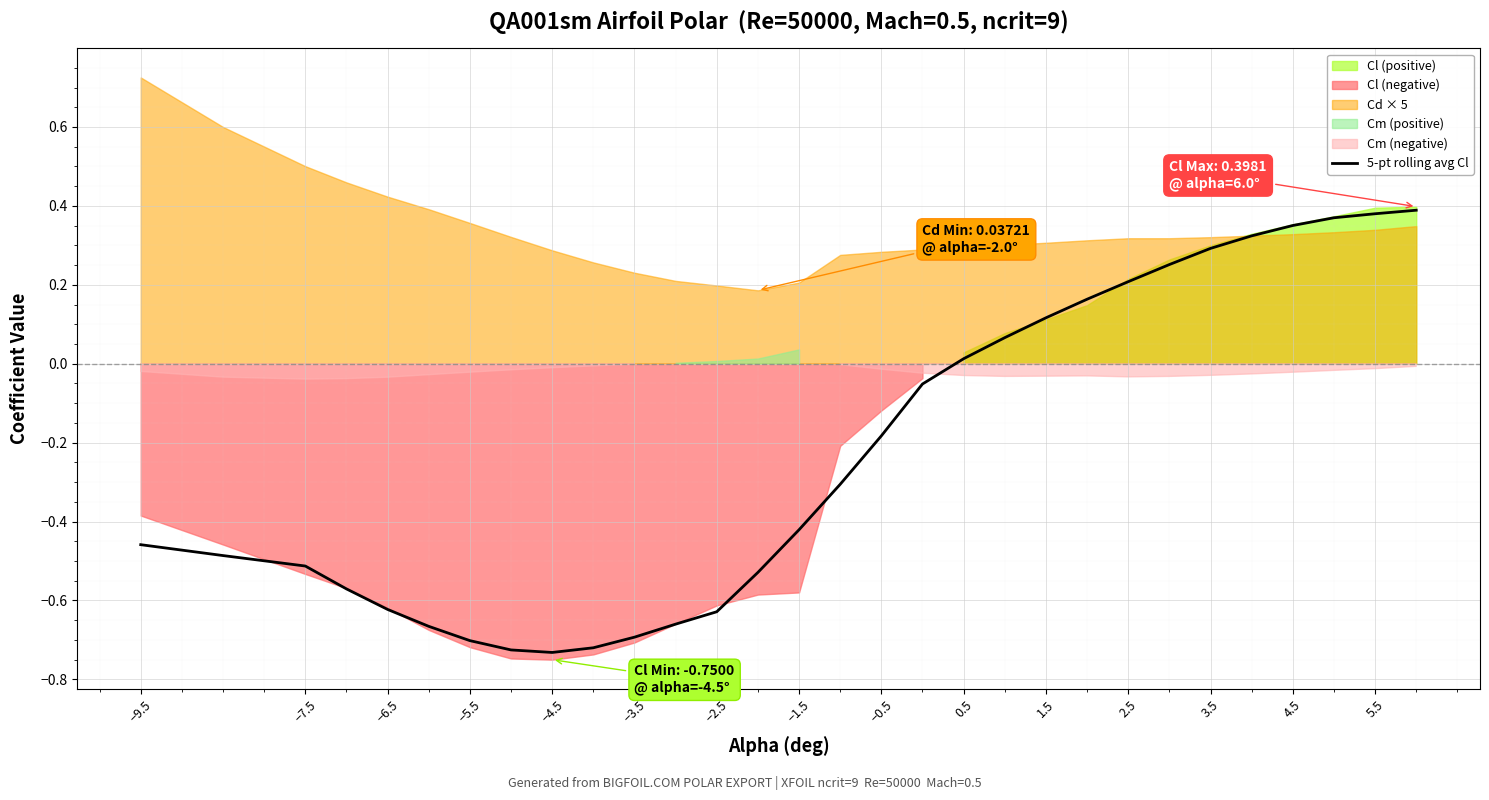

True or false: 5-pt rolling avg Cl has a value of -1.0 at −5.5.

False